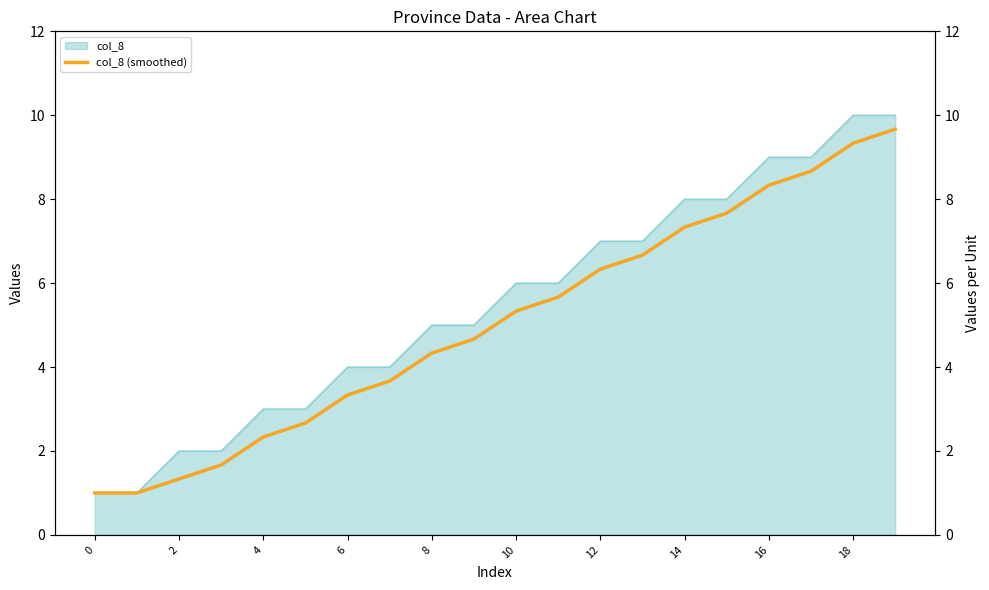

True or false: the data shows 1.0 at 0.

True